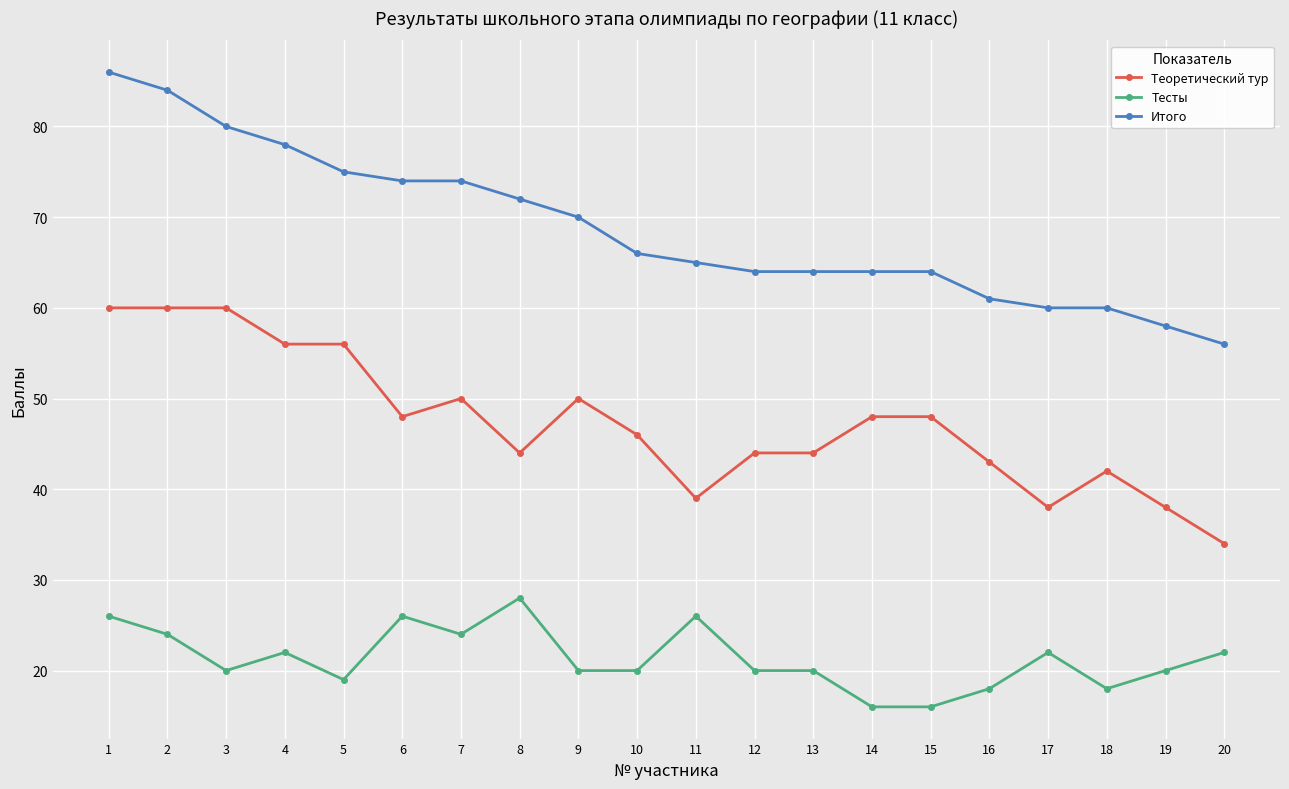

Reading left to right, what are all the values shown in this chart?

Теоретический тур: 1=60	2=60	3=60	4=56	5=56	6=48	7=50	8=44	9=50	10=46	11=39	12=44	13=44	14=48	15=48	16=43	17=38	18=42	19=38	20=34
Тесты: 1=26	2=24	3=20	4=22	5=19	6=26	7=24	8=28	9=20	10=20	11=26	12=20	13=20	14=16	15=16	16=18	17=22	18=18	19=20	20=22
Итого: 1=86	2=84	3=80	4=78	5=75	6=74	7=74	8=72	9=70	10=66	11=65	12=64	13=64	14=64	15=64	16=61	17=60	18=60	19=58	20=56